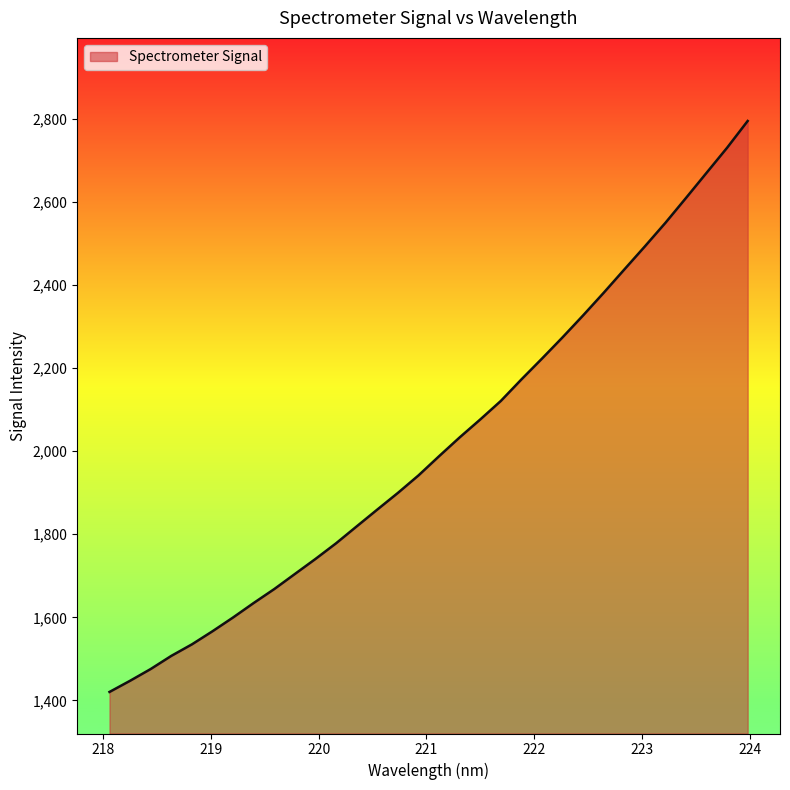

What is the greatest value displayed?

2794.5